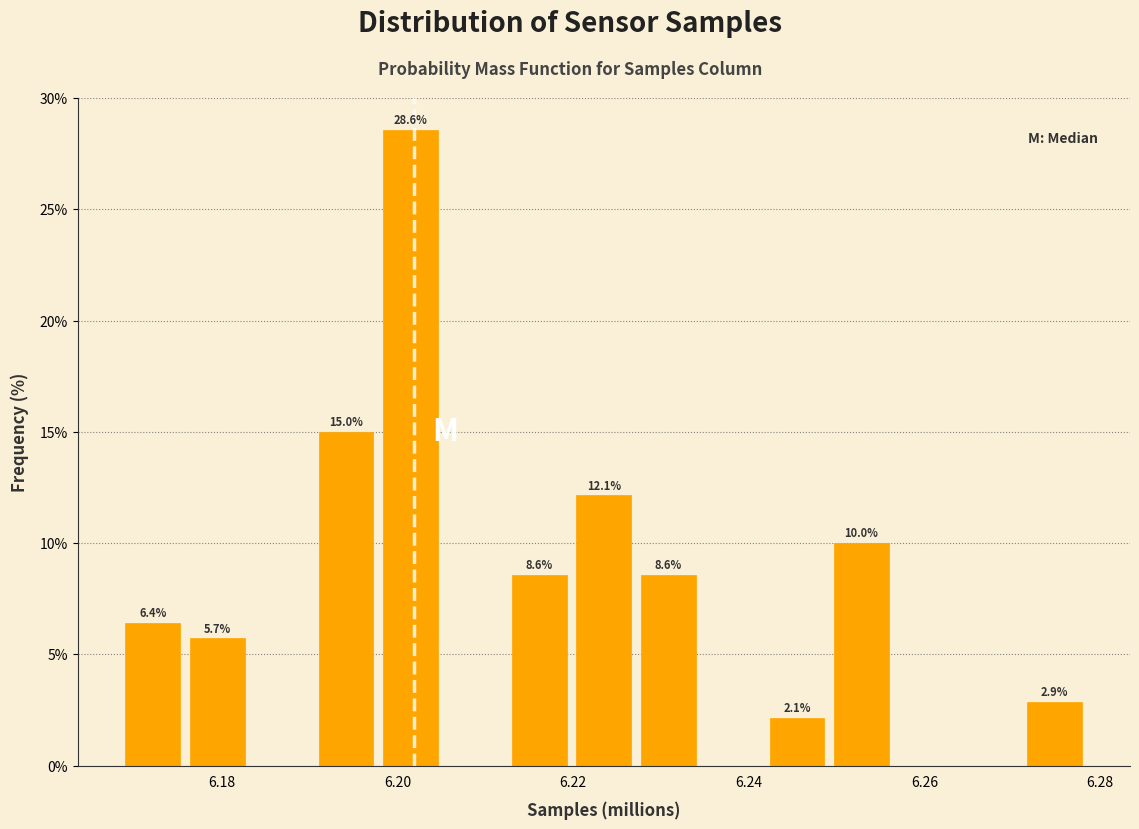

Read against the x-axis, roughly where is the centre of the tallest bar?

6.202